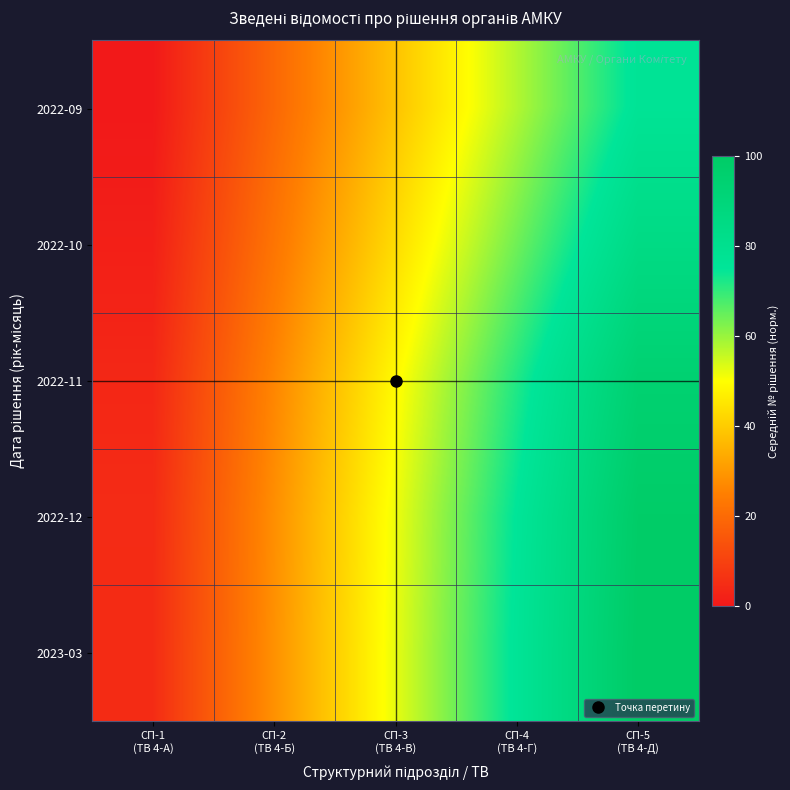

At which category does the chart reach its minimum across all series?

СП-1
(ТВ 4-А)